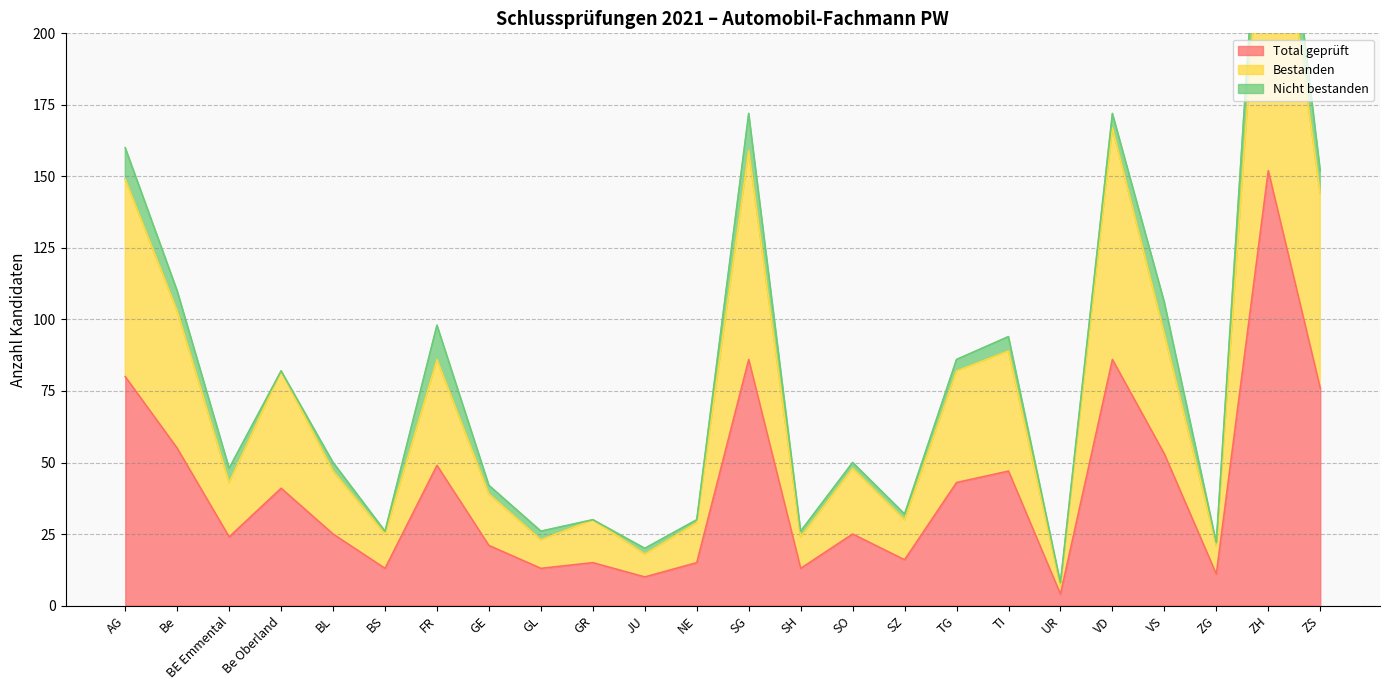

At how many categories does at least one series exceed 36?

15